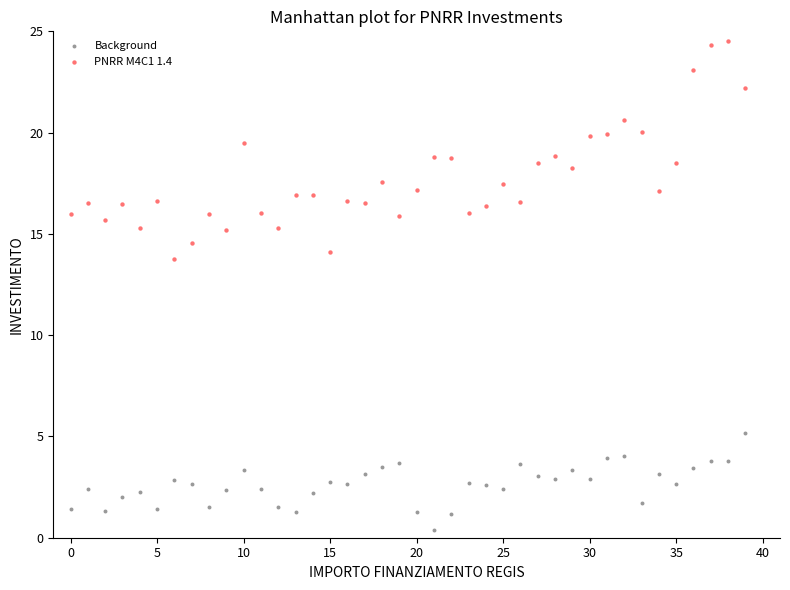

Which series has the largest Y range (max minus min)?

PNRR M4C1 1.4